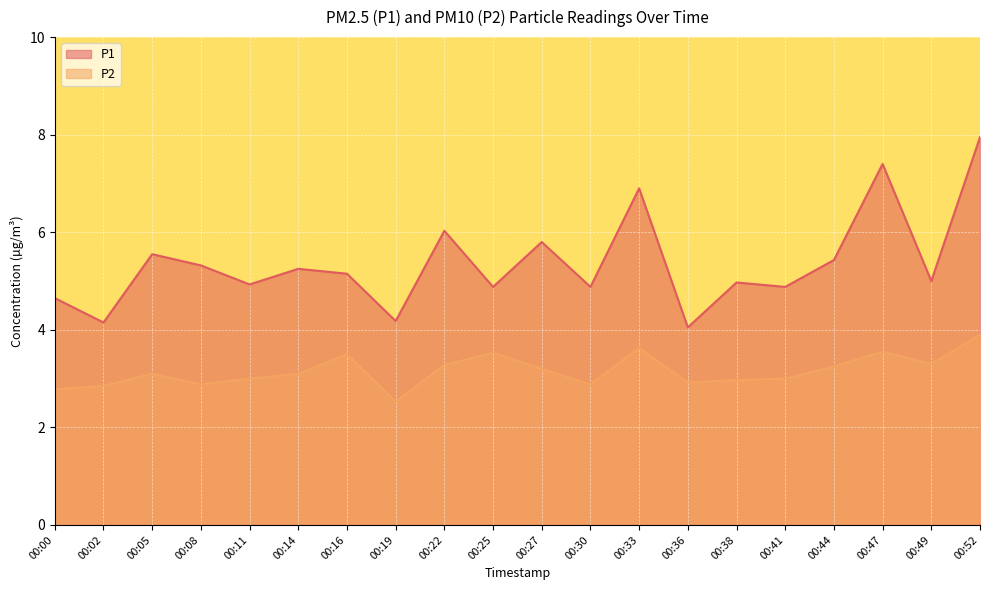

What is the greatest value displayed?

8.0